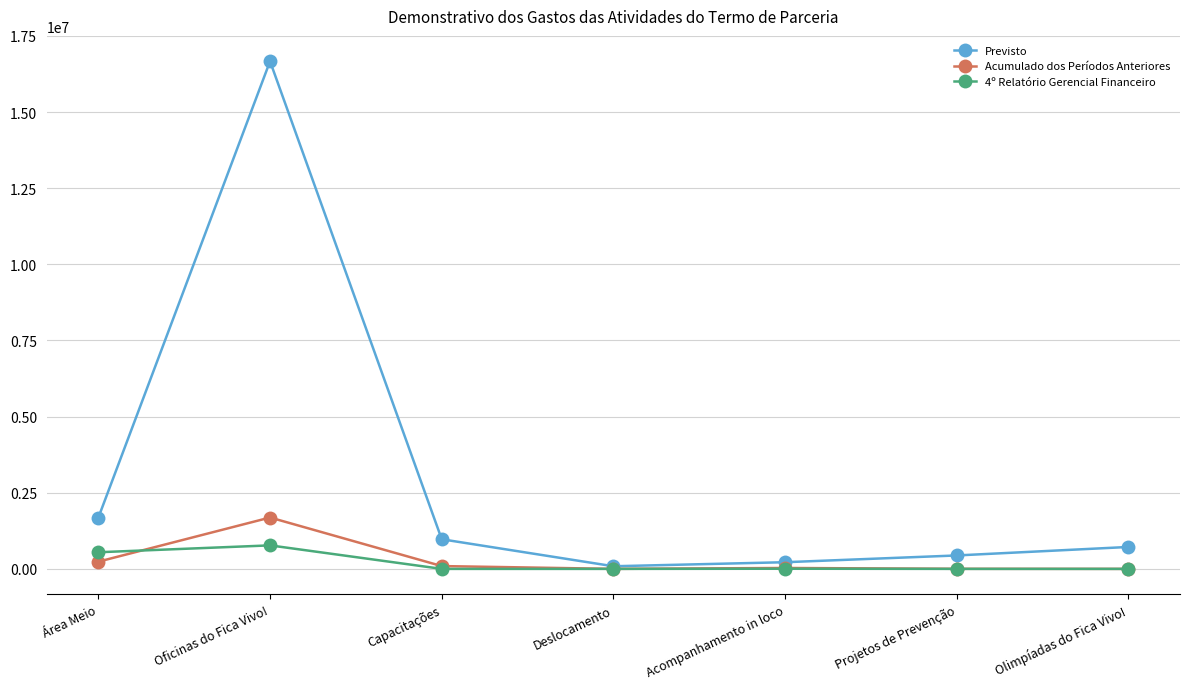

What is the highest value of the Acumulado dos Períodos Anteriores series?

1686797.3